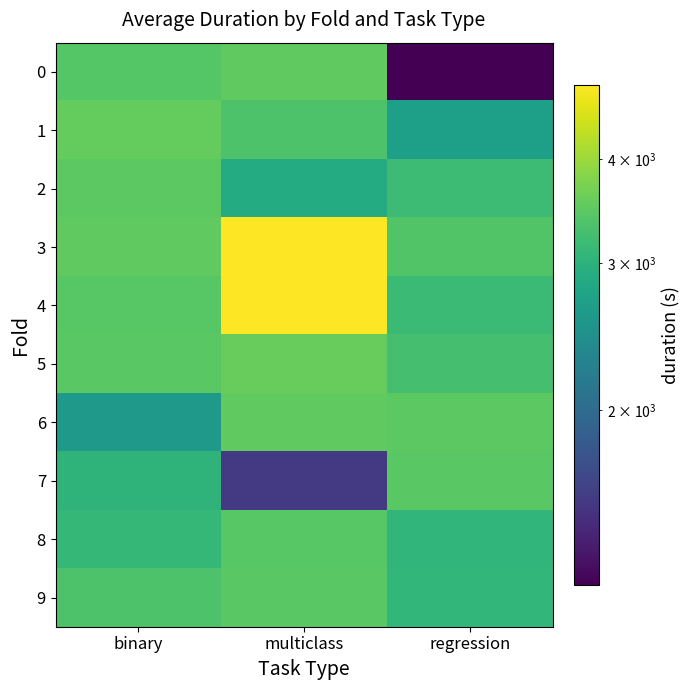

What is the minimum value shown in the chart?

1234.1